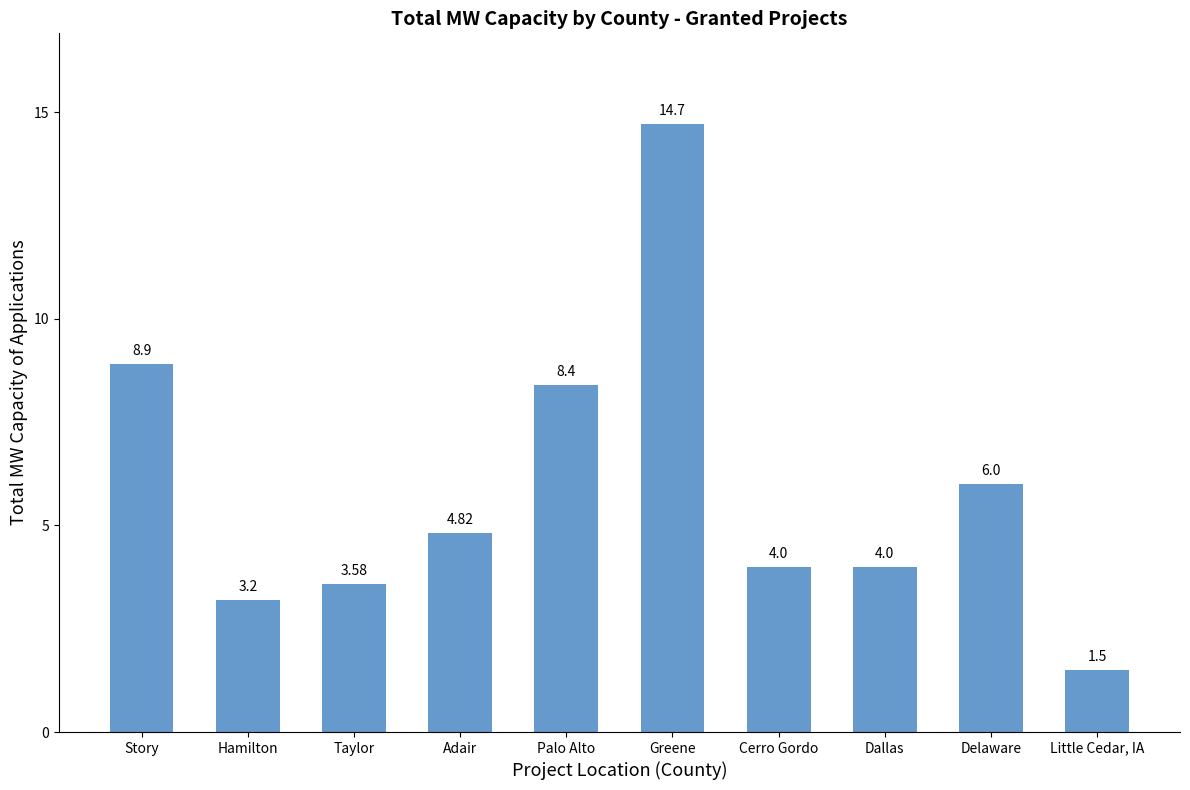

Approximately how many times larger is the value at Cerro Gordo compared to Adair?

0.8